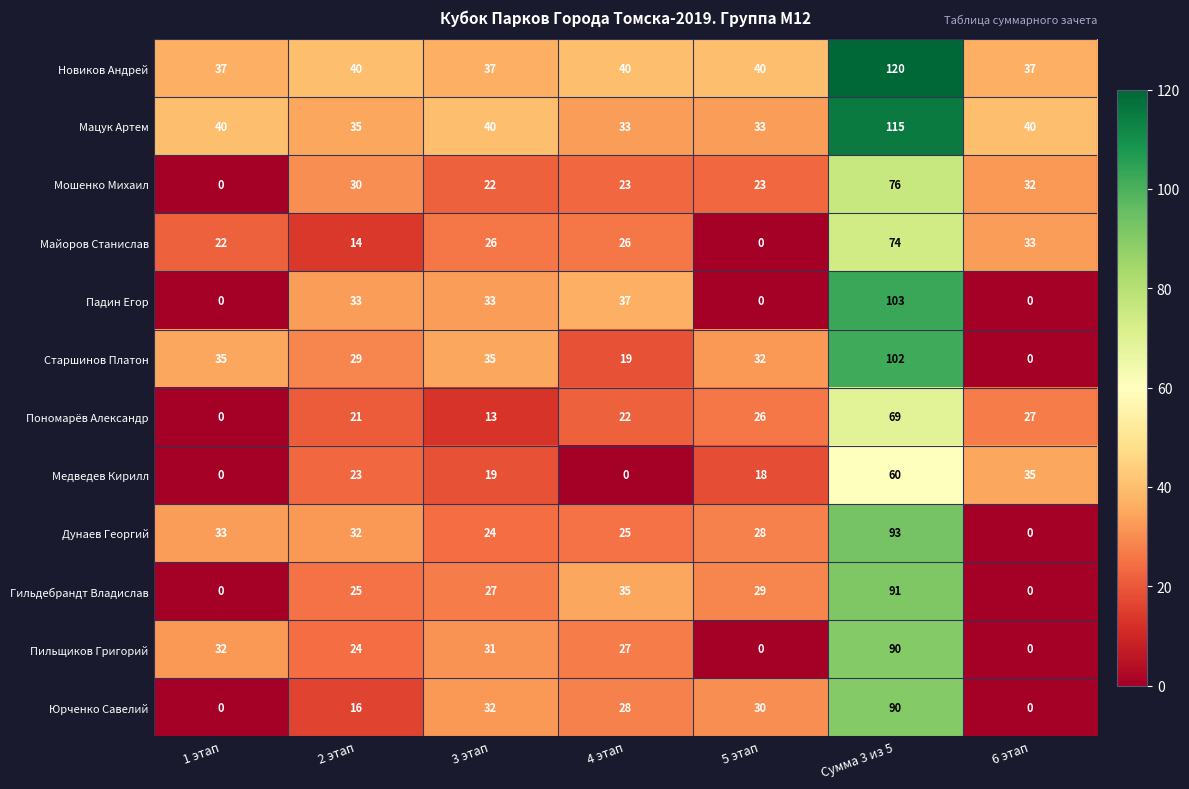

What is the approximate value of Мацук Артем at 1 этап, to the nearest 5?

40